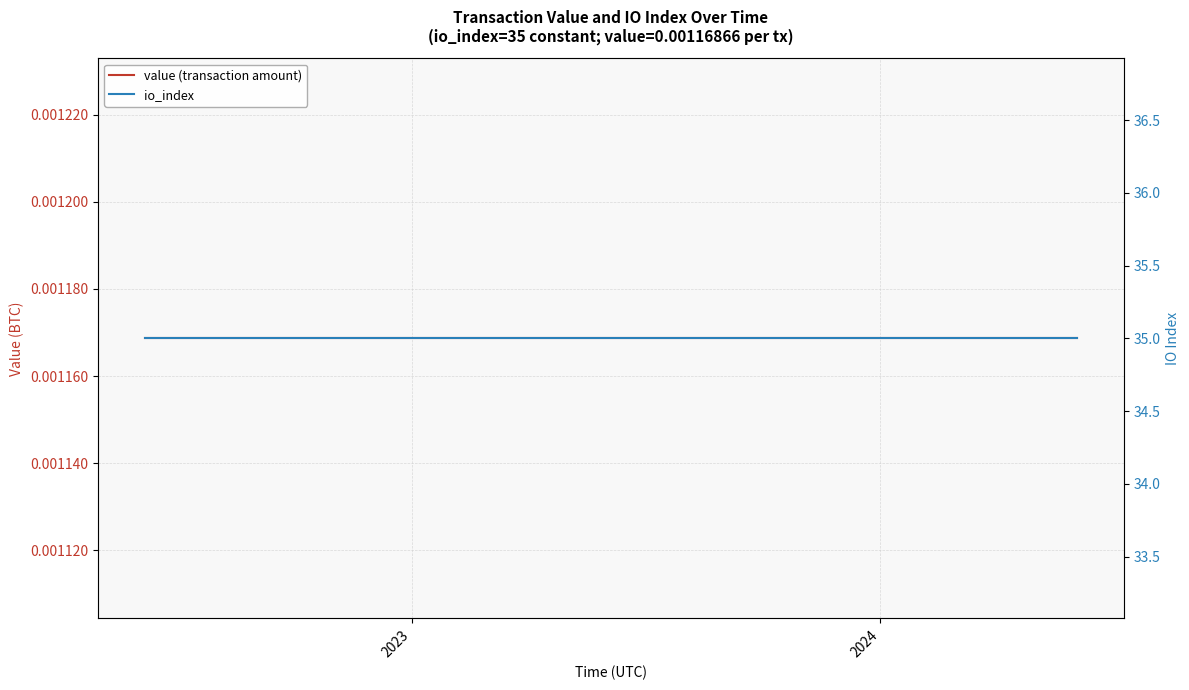

Rank the series by their maximum value, from lowest to highest.

value (transaction amount), io_index